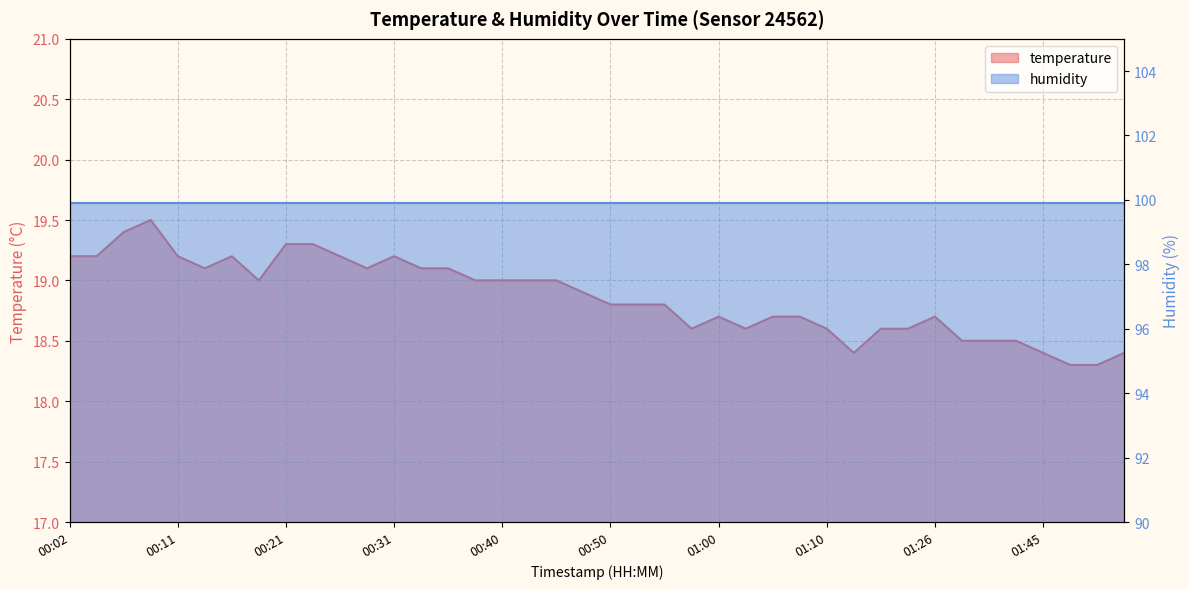

The chart shows a value of 18.8 at 00:55. True or false?

True